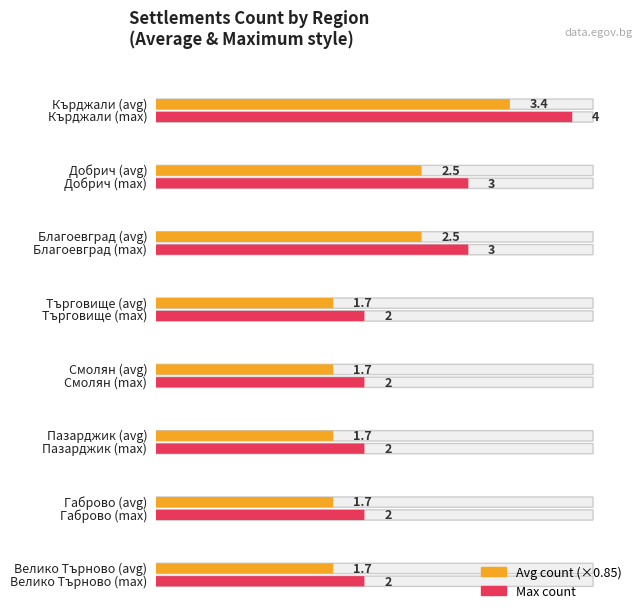

Between обл. Габрово and обл. Пазарджик, which is larger?

обл. Габрово